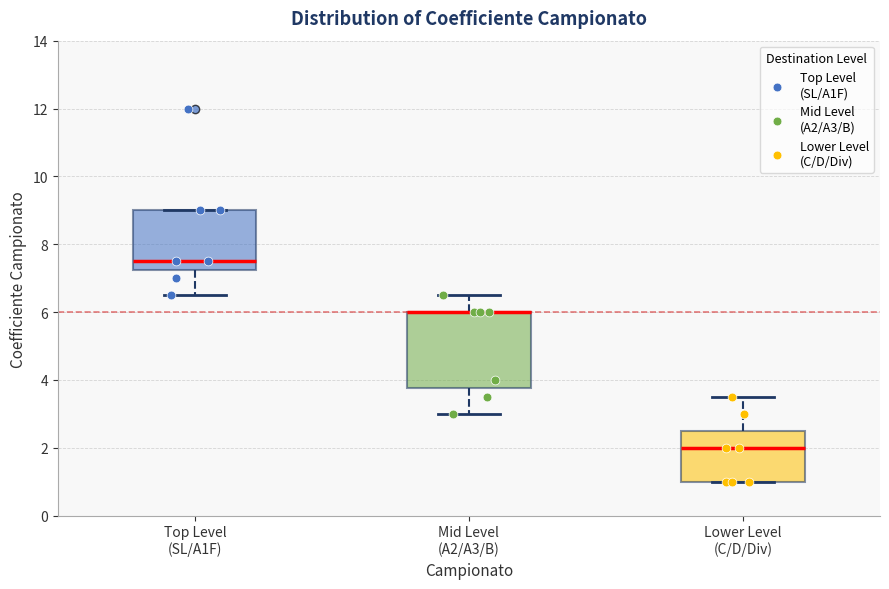

Comparing the boxes themselves (not the whiskers), which one is the tallest?

Mid Level (A2/A3/B)